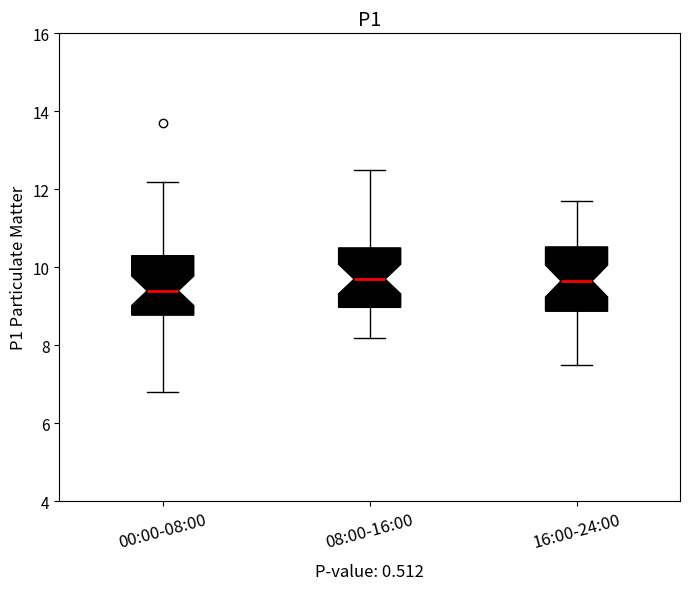

Where does the median line of the box for 08:00-16:00 sit on the y-axis? The values are not printed on the chart, so give them approximately, as read against the axis.

9.8